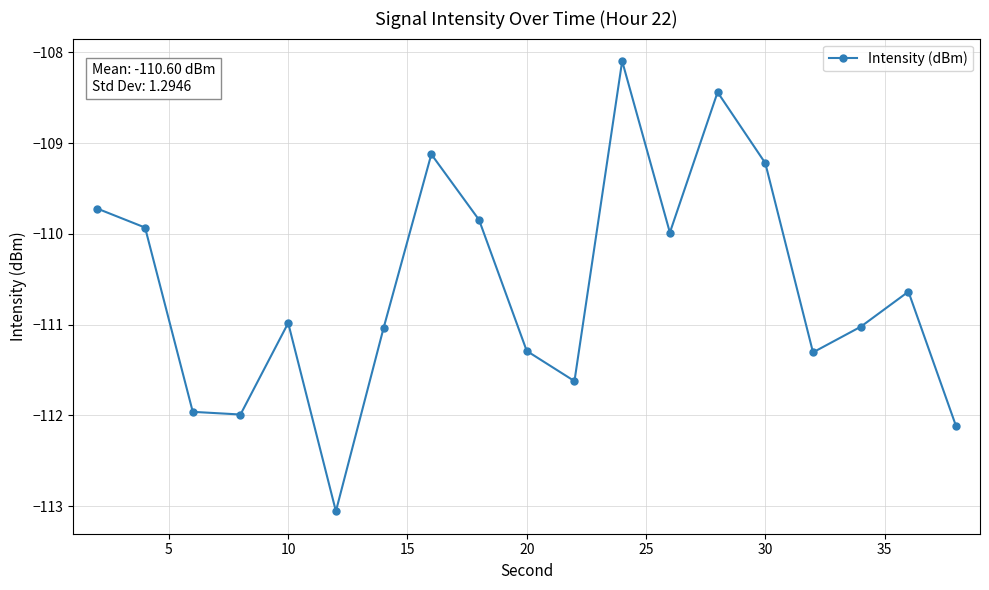

Reading left to right, what are all the values shown in this chart?

-109.7	-109.9	-112.0	-112.0	-111.0	-113.1	-111.0	-109.1	-109.8	-111.3	-111.6	-108.1	-110.0	-108.4	-109.2	-111.3	-111.0	-110.6	-112.1